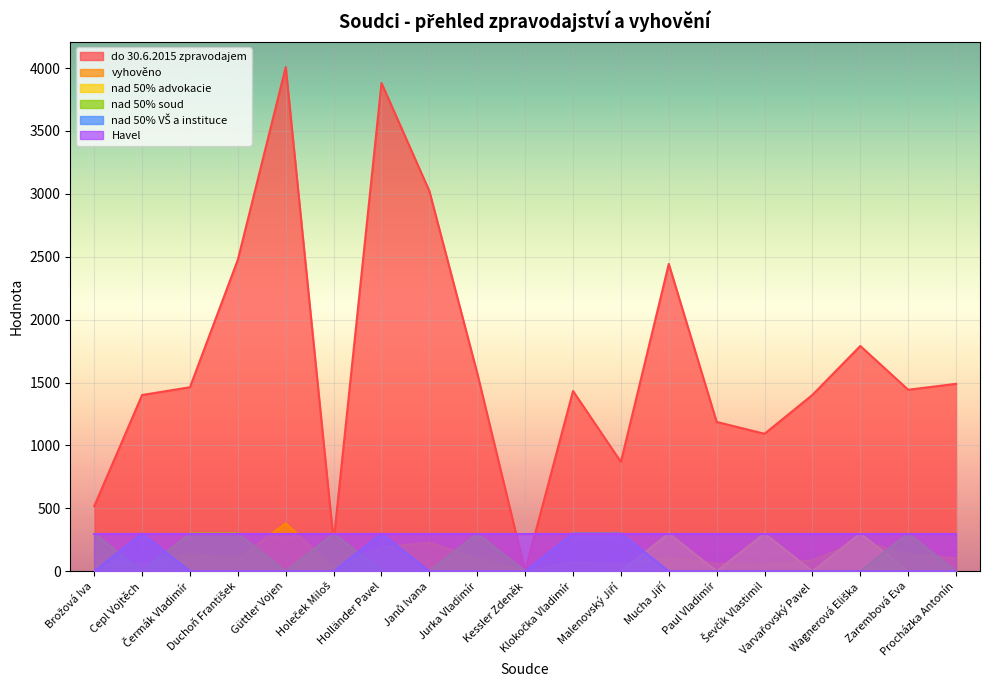

What is the difference between the maximum and second lowest values in the nad 50% VŠ a instituce series?

300